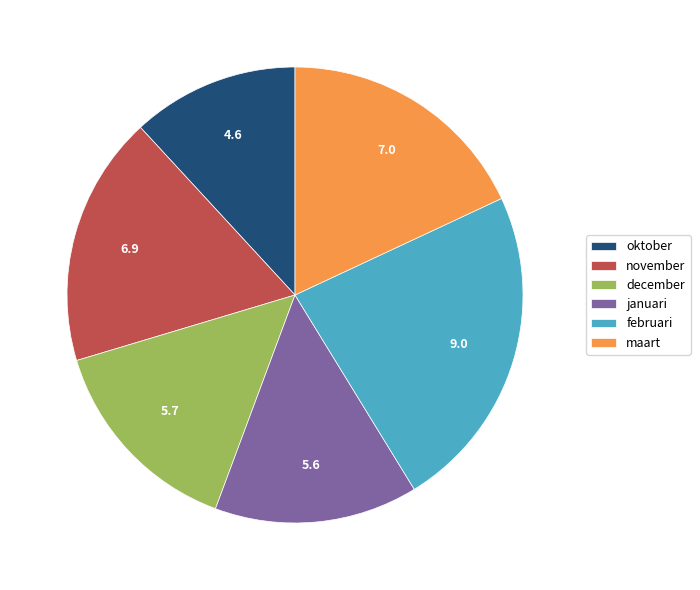

Which category has the smallest portion of the pie?

oktober